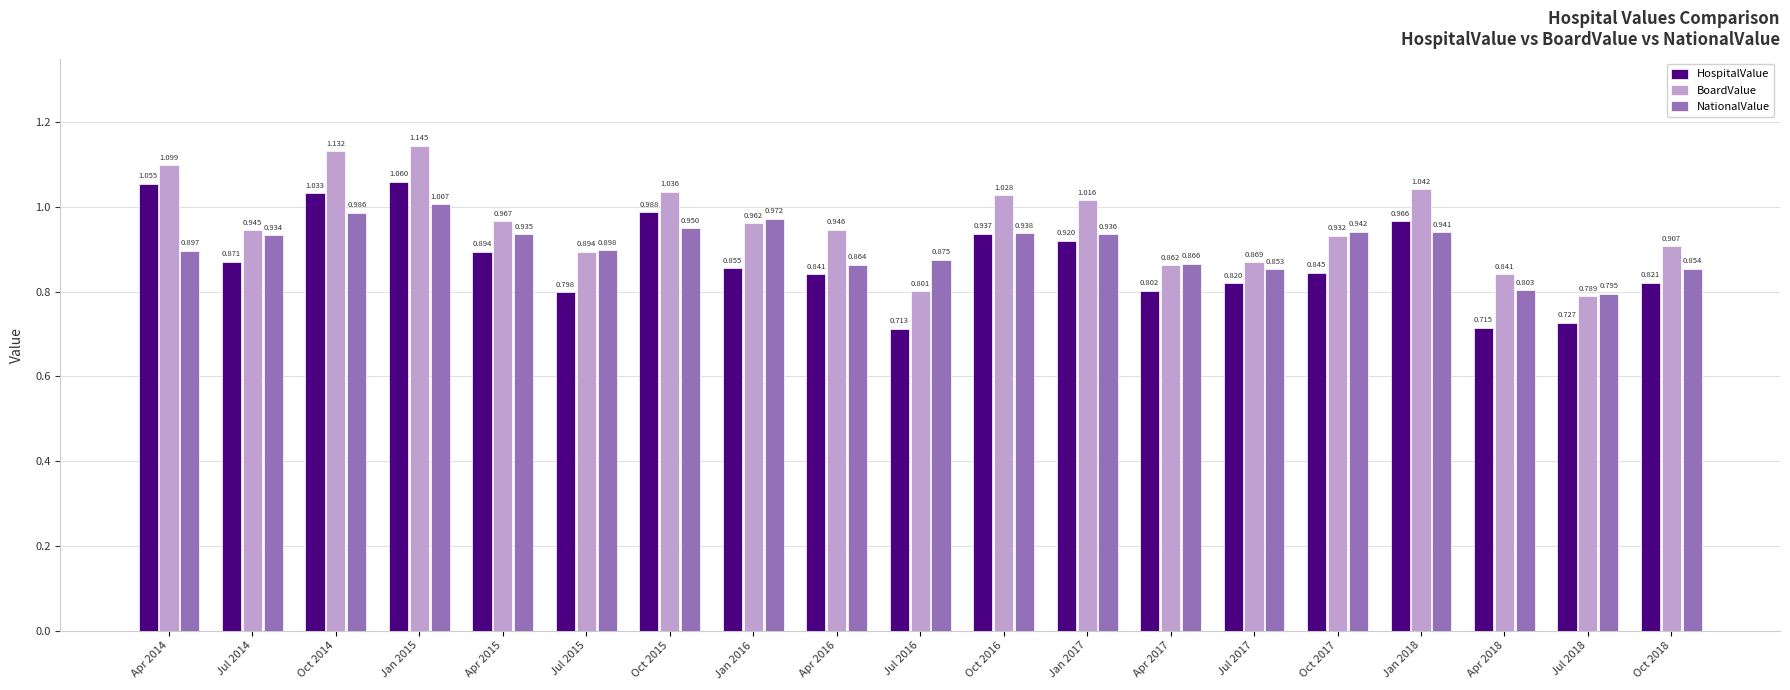

What is the difference between the second highest and second lowest values in the NationalValue series?

0.2